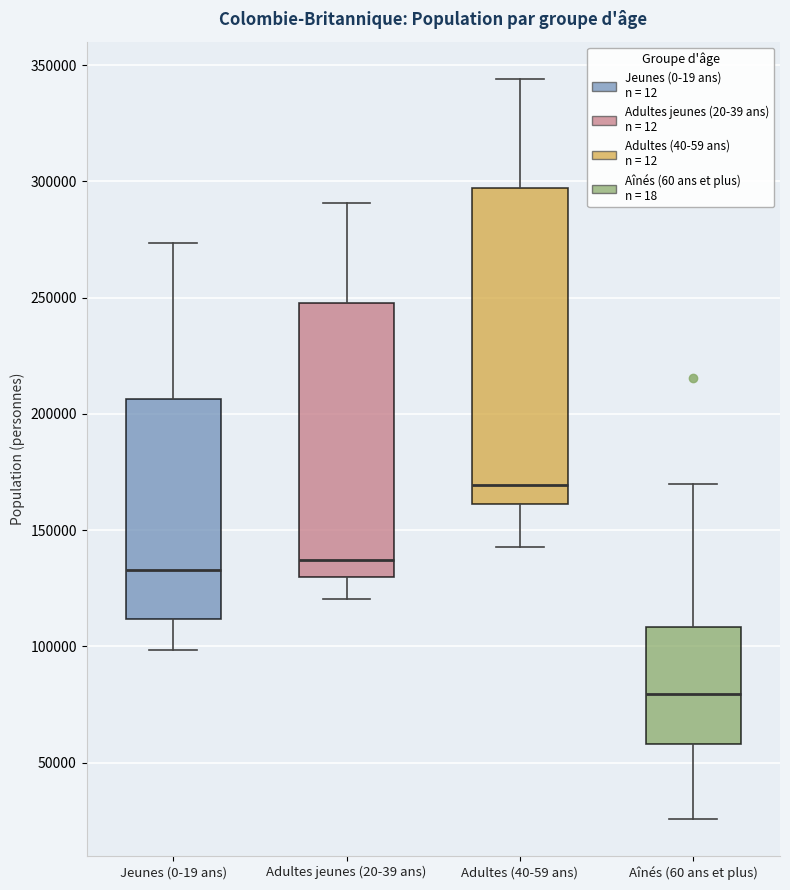

Where is the lower edge of the box for Adultes jeunes (20-39 ans) on the y-axis? The values are not printed on the chart, so give them approximately, as read against the axis.

130000